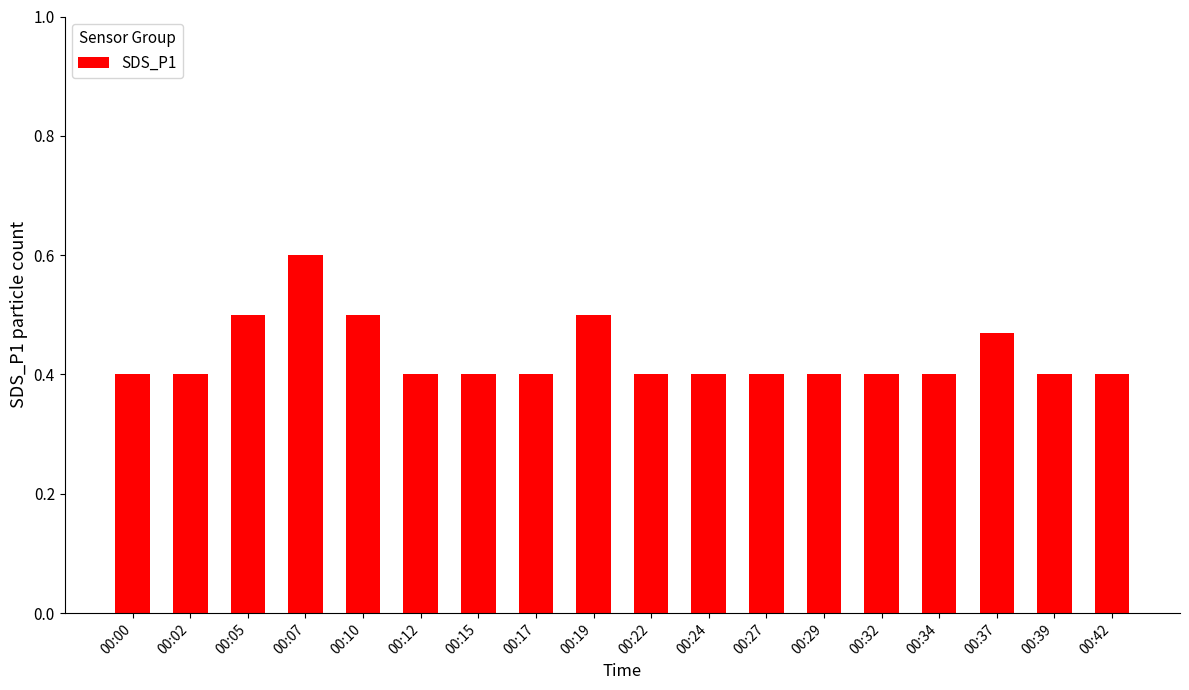

How many values are between 0 and 1?

18